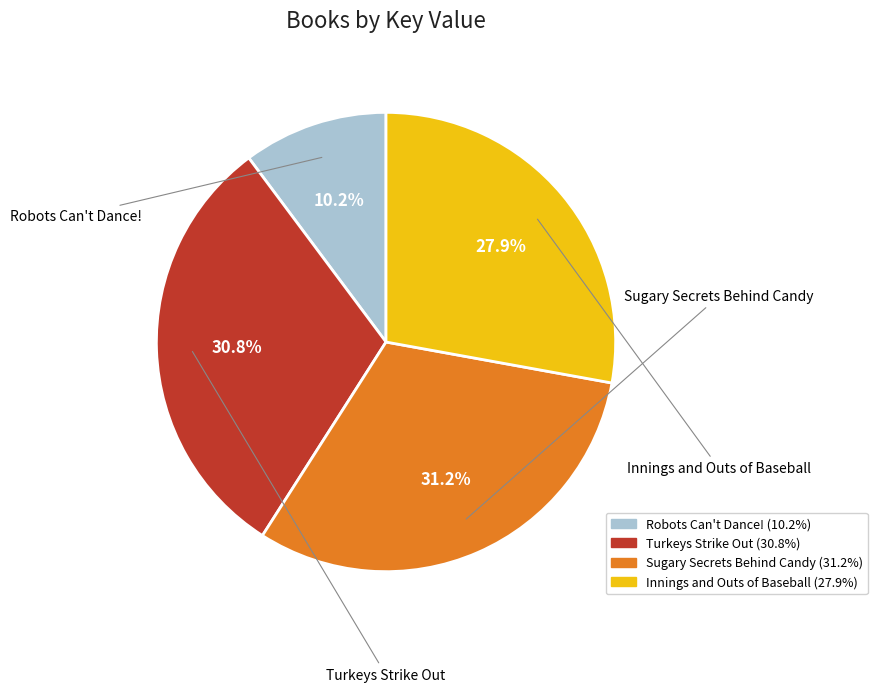

Is there a majority slice in this chart?

No